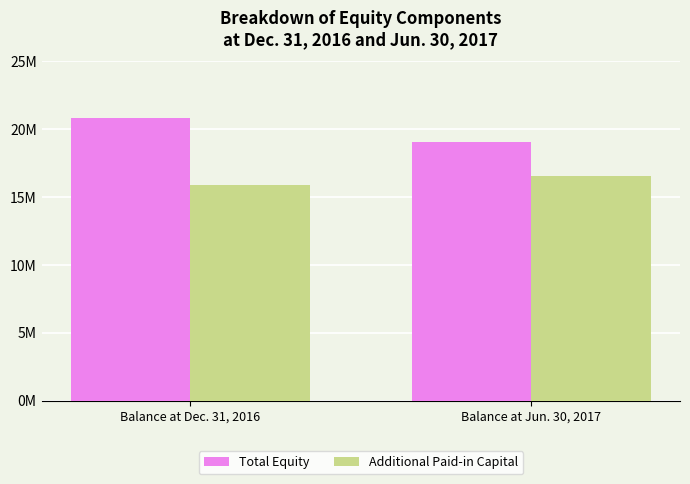

What are all the series names shown in the legend?

Total Equity, Additional Paid-in Capital